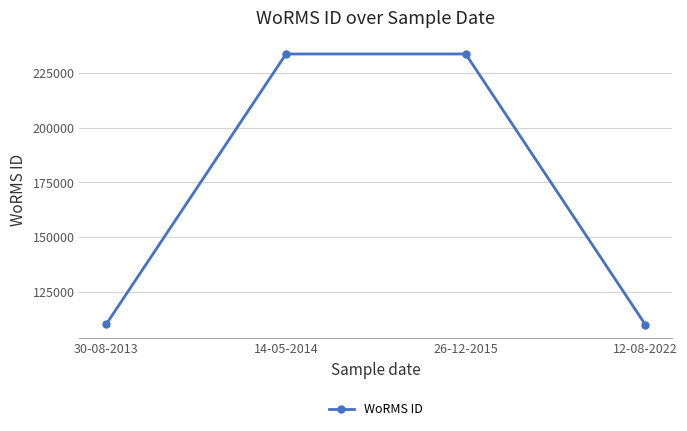

What is the change in value from 14-05-2014 to 12-08-2022?

-123551